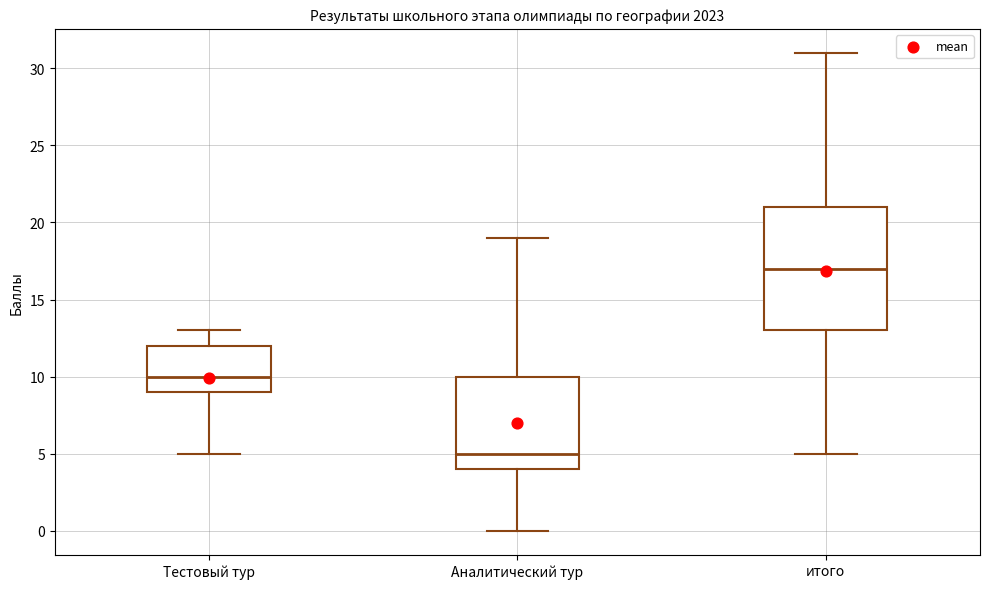

Reading left to right, read every box against the y-axis: the position of its median line, the range the box covers, and the ends of its whiskers. The values are not printed on the chart, so give them approximately, as read against the axis.

Тестовый тур: median 10, box 9 to 12, whiskers 5 to 13
Аналитический тур: median 5, box 4 to 10, whiskers 0 to 19
итого: median 17, box 13 to 21, whiskers 5 to 31